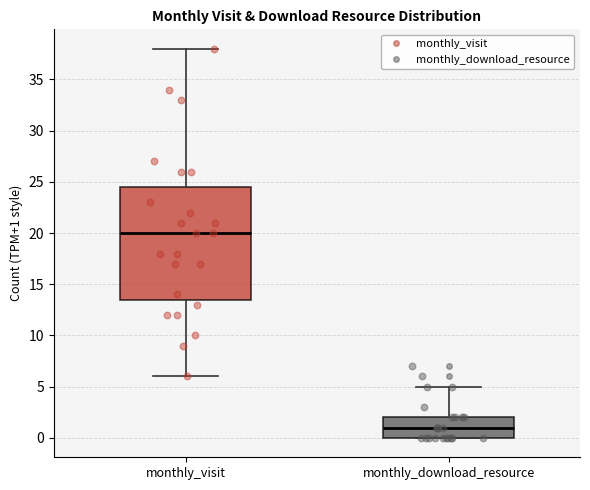

Reading left to right, read every box against the y-axis: the position of its median line, the range the box covers, and the ends of its whiskers. The values are not printed on the chart, so give them approximately, as read against the axis.

monthly_visit: median 20.0, box 13.5 to 24.5, whiskers 6.0 to 38.0
monthly_download_resource: median 1.0, box 0.0 to 2.0, whiskers 0.0 to 5.0